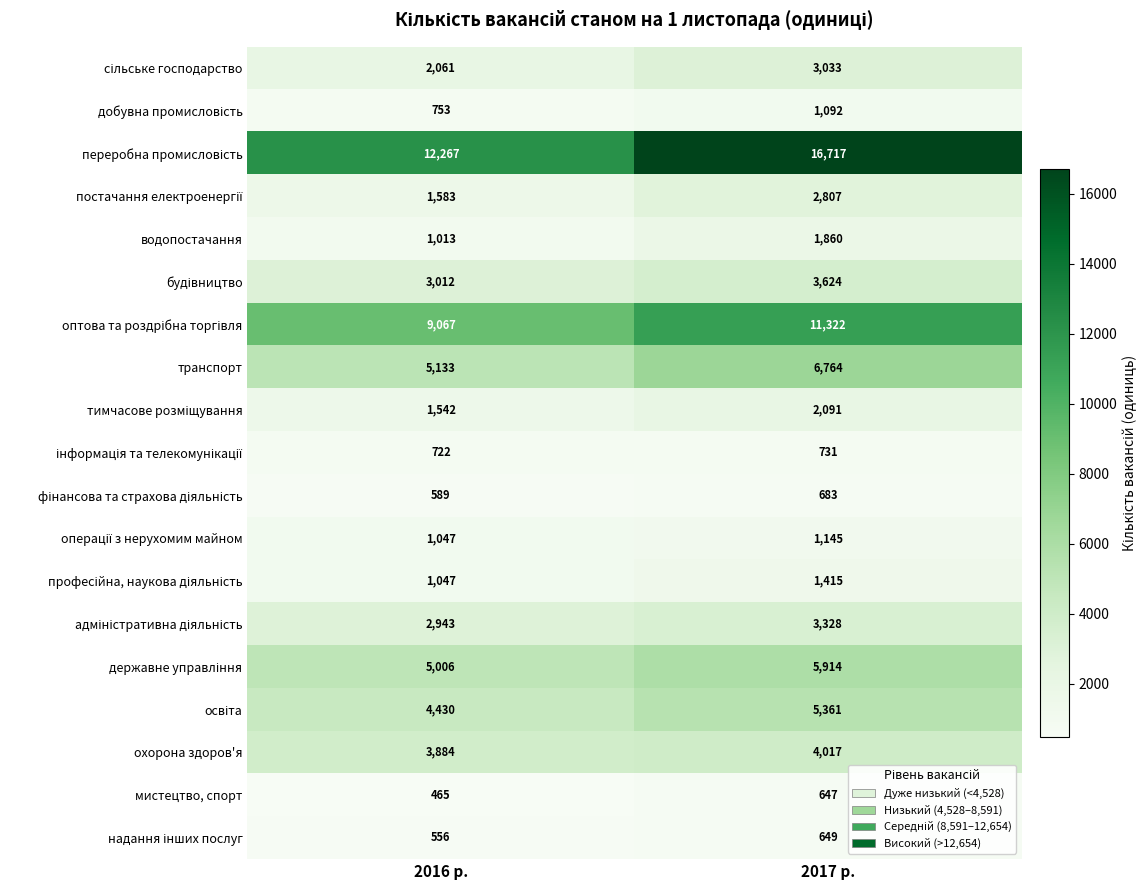

What is the smallest value displayed?

465